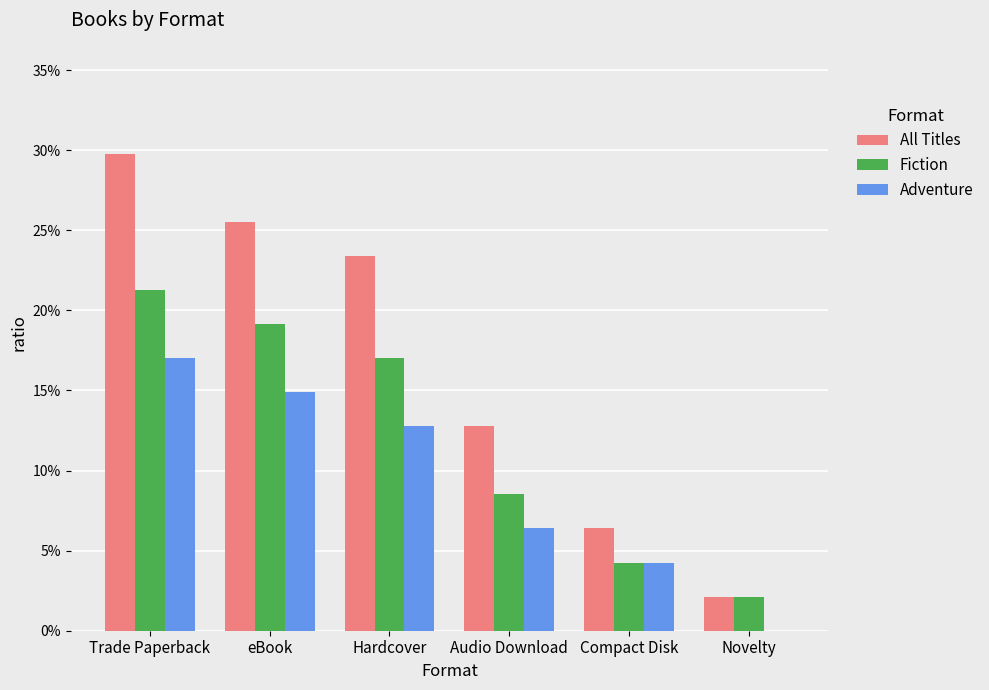

What is the sum of the Adventure values at eBook and Novelty?

0.1